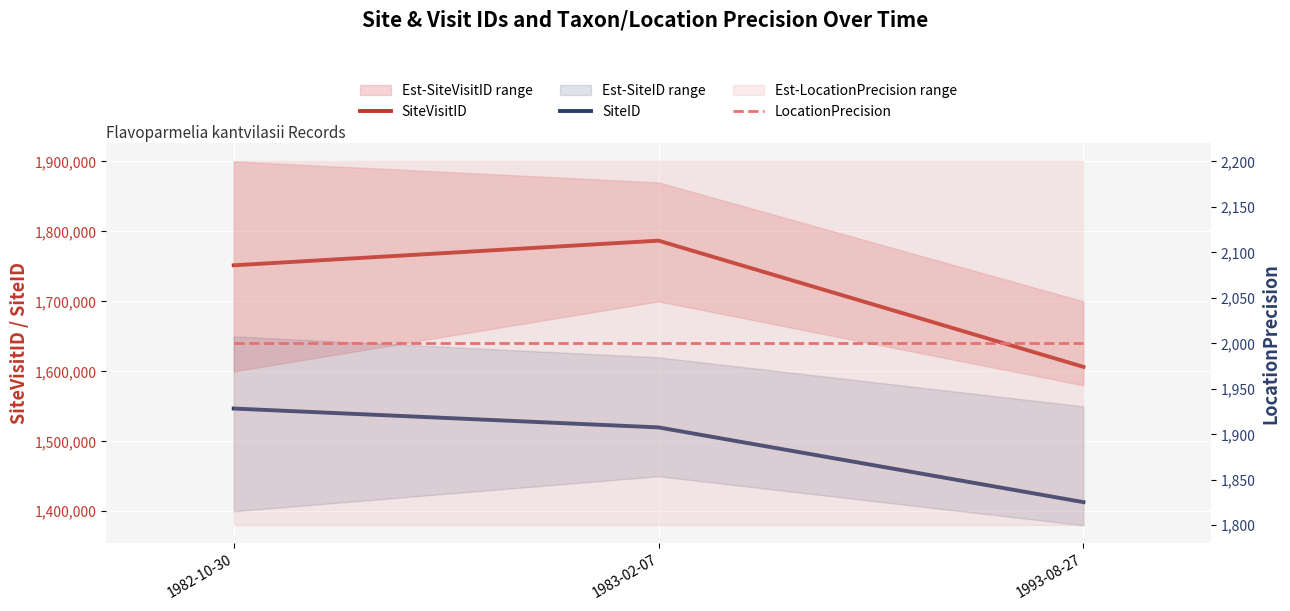

What is the highest value of the LocationPrecision series?

2000